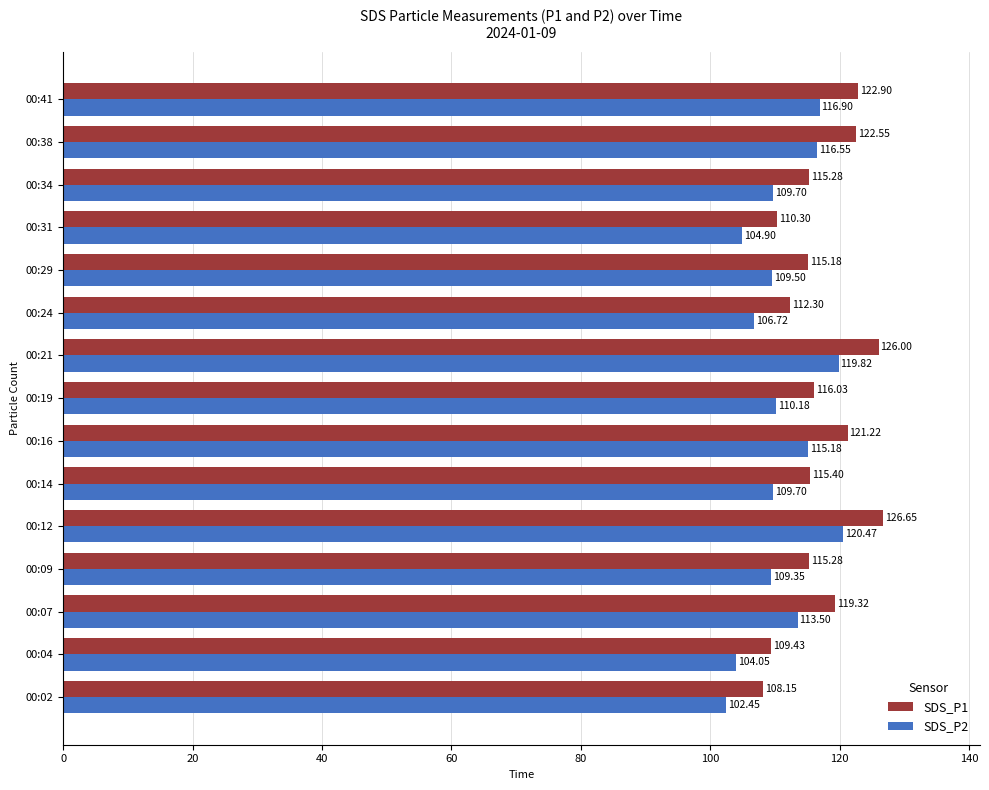

What is the total value across all series at 00:04?

213.5